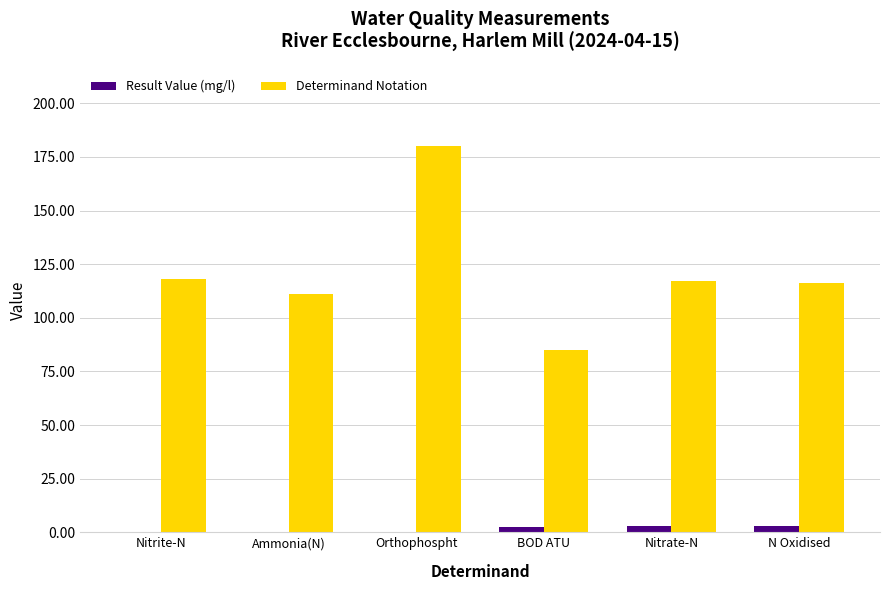

The value of Determinand Notation at Orthophospht is 180.0. True or false?

True